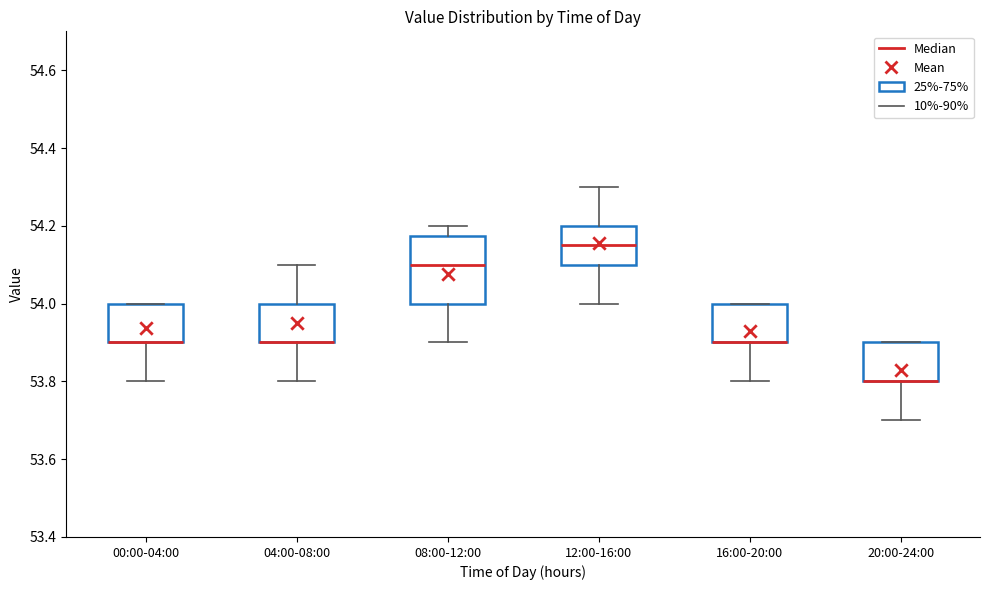

Reading left to right, transcribe this box plot: for each box, give where its median line is, the range the box spans, and where its two whiskers end, as read against the y-axis. The values are not printed on the chart, so give them approximately, as read against the axis.

00:00-04:00: median 53.90 (drawn on the box's lower edge), box 53.90 to 54.00, whiskers 53.80 to 54.00
04:00-08:00: median 53.90 (drawn on the box's lower edge), box 53.90 to 54.00, whiskers 53.80 to 54.10
08:00-12:00: median 54.10, box 54.00 to 54.18, whiskers 53.90 to 54.20
12:00-16:00: median 54.16, box 54.10 to 54.20, whiskers 54.00 to 54.30
16:00-20:00: median 53.90 (drawn on the box's lower edge), box 53.90 to 54.00, whiskers 53.80 to 54.00
20:00-24:00: median 53.80 (drawn on the box's lower edge), box 53.80 to 53.90, whiskers 53.70 to 53.90